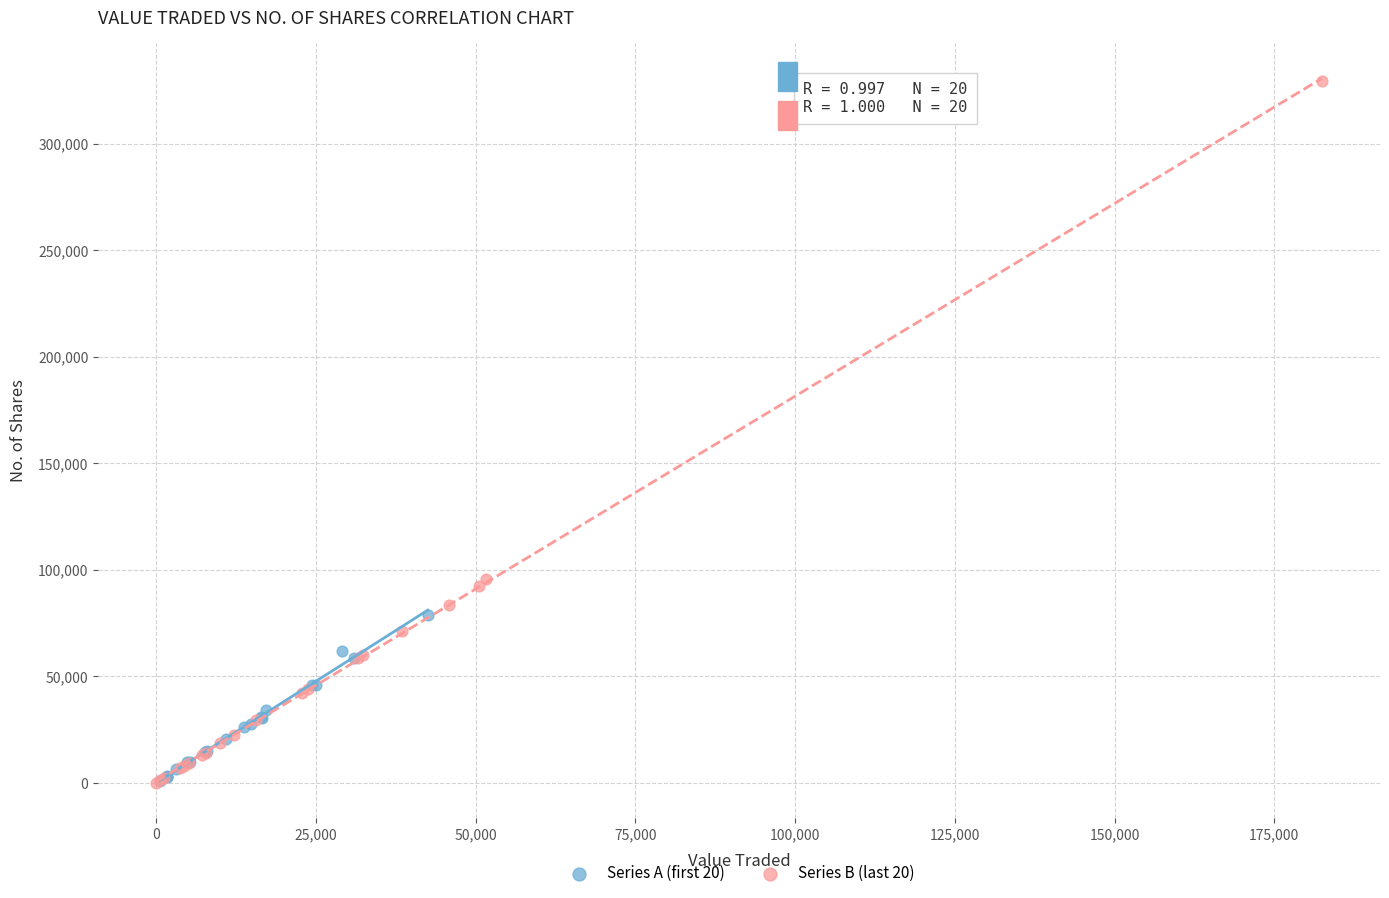

Which series reaches the maximum Y coordinate?

Series B (last 20)